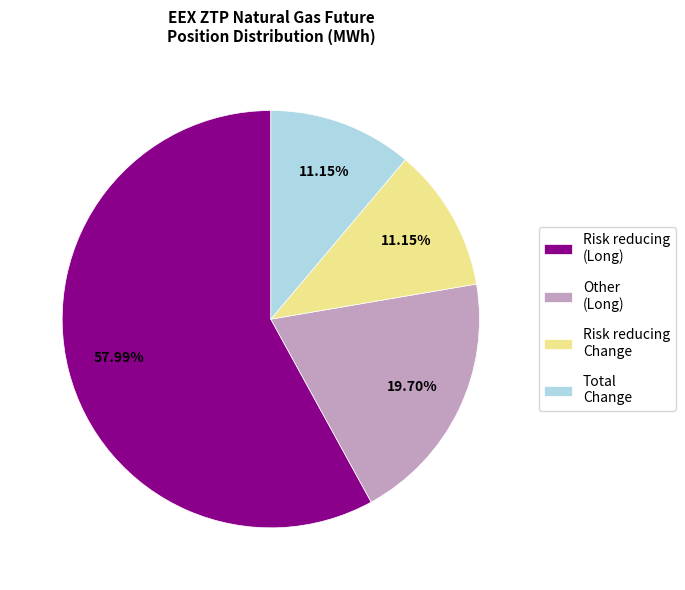

Count the number of slices in the pie.

4